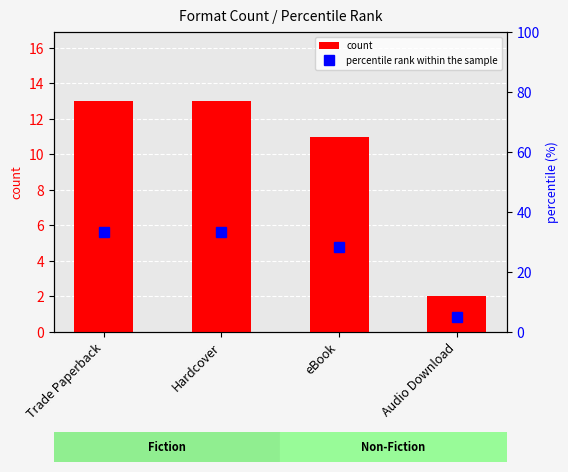

Rank the categories by percentile rank within the sample value from lowest to highest.

Audio Download, eBook, Trade Paperback, Hardcover